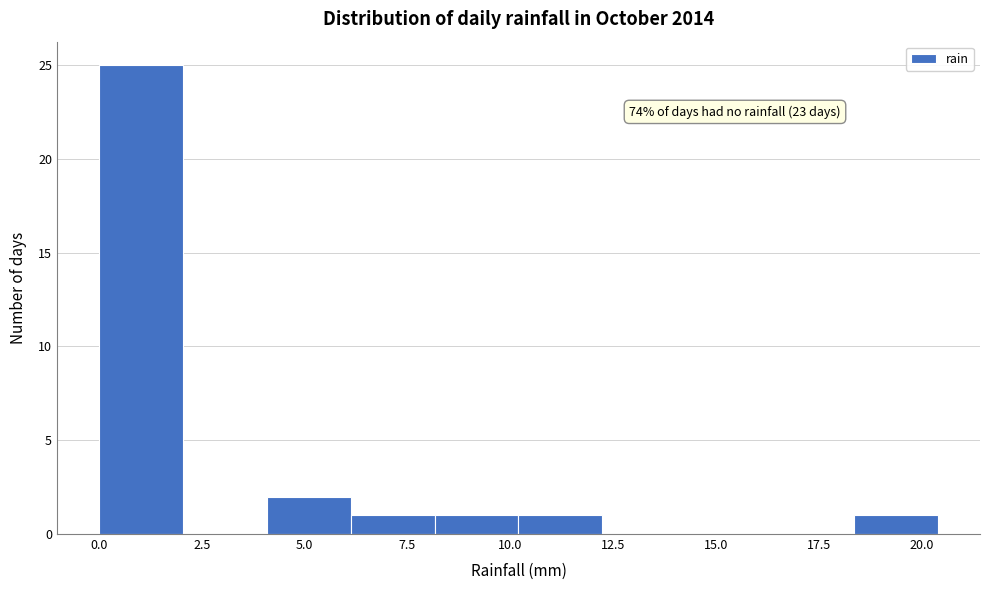

Over which range of the x-axis is the bar tallest?

0.0 to 2.0